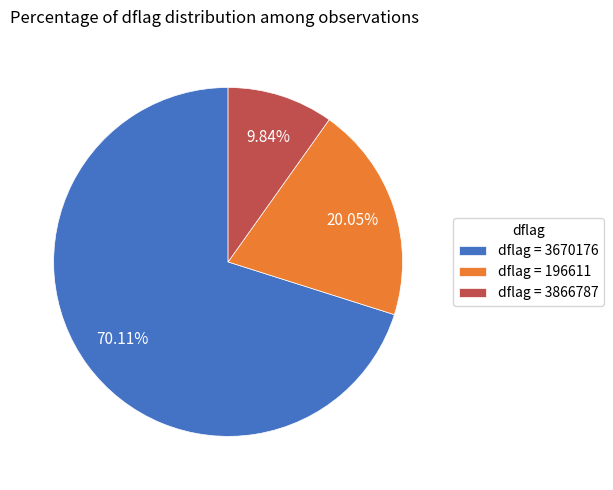

Do dflag = 196611 and dflag = 3670176 together represent more than half of the pie?

Yes